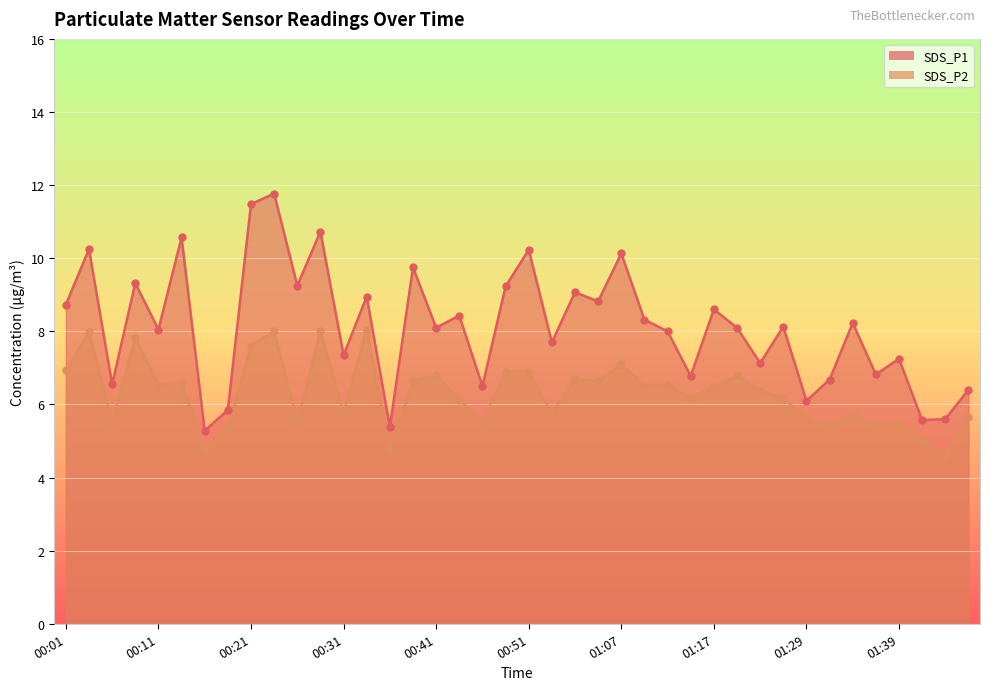

At how many categories does at least one series exceed 9?

12